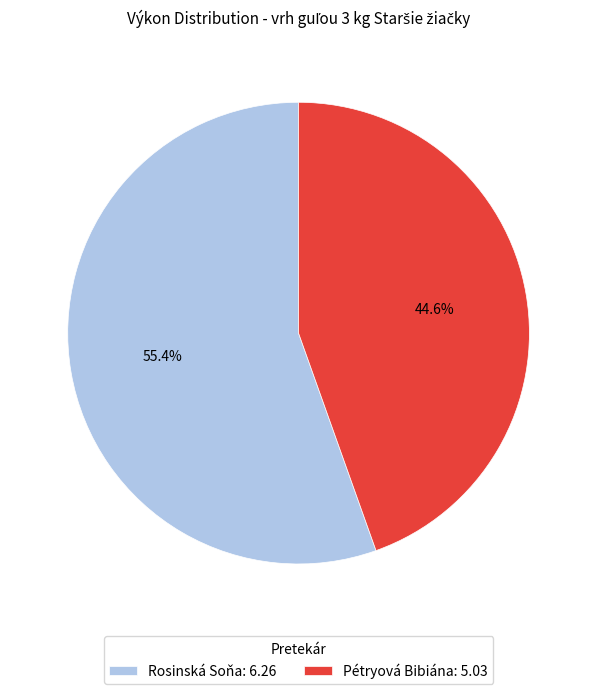

To the nearest percent, what is the average slice percentage?

50%